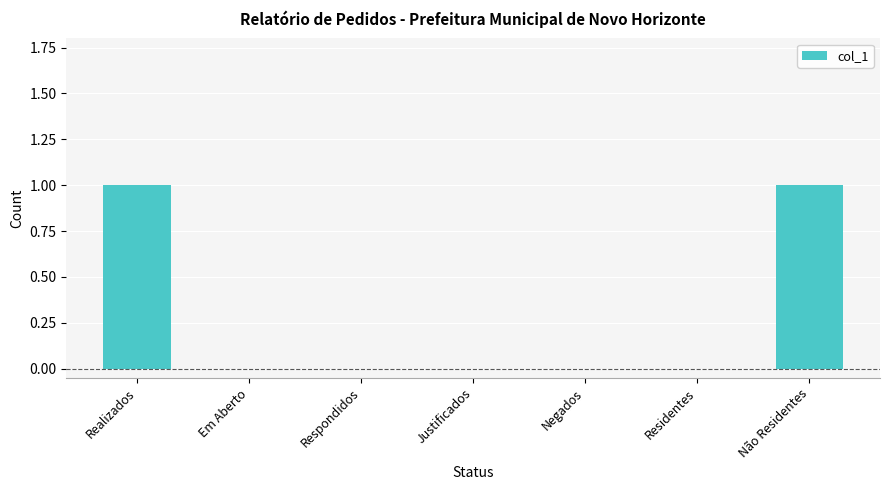

Which has a higher value, Não Residentes or Justificados?

Não Residentes